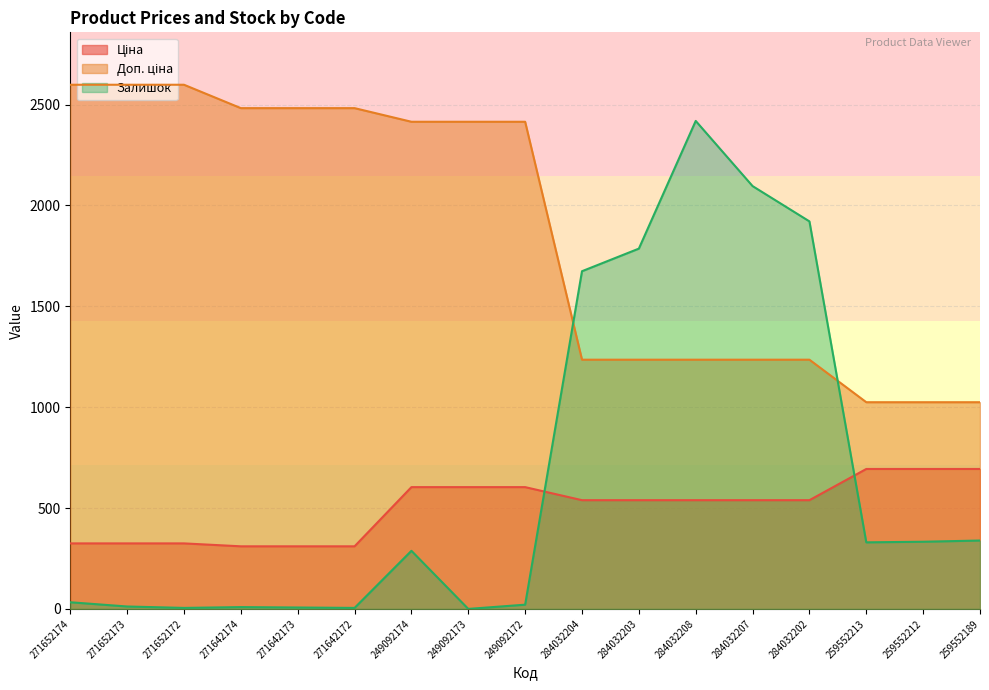

What is the maximum value for Доп. ціна?

2598.3